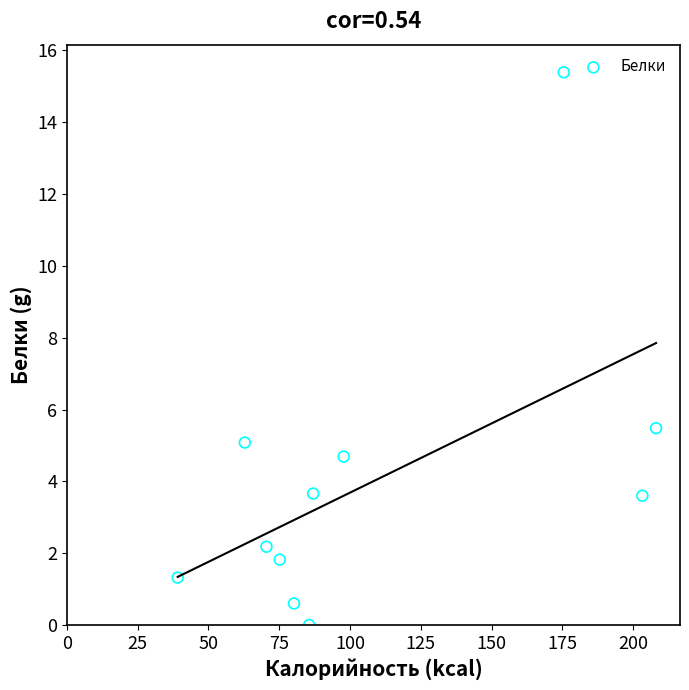

What is the average X value?

107.7